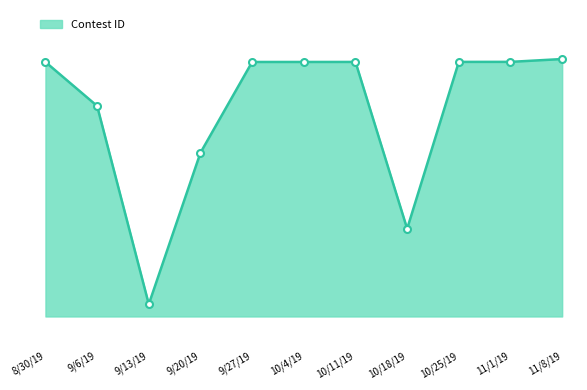

The chart shows a value of 242314 at 9/6/19. True or false?

True